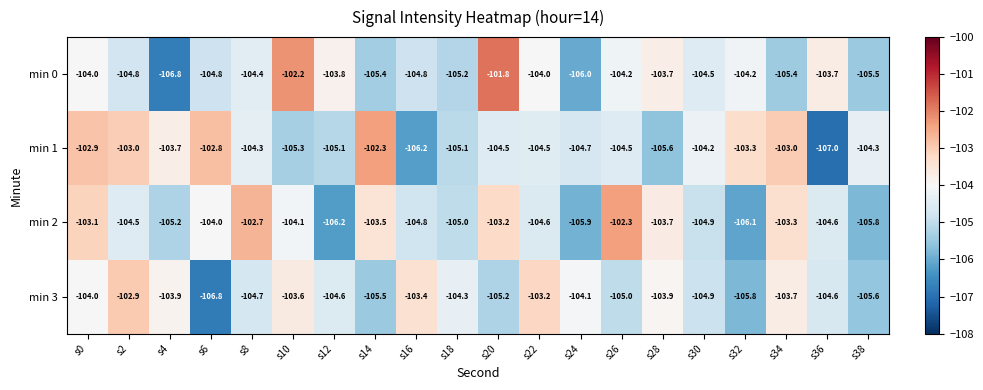

Which series has the widest spread of values?

min 0